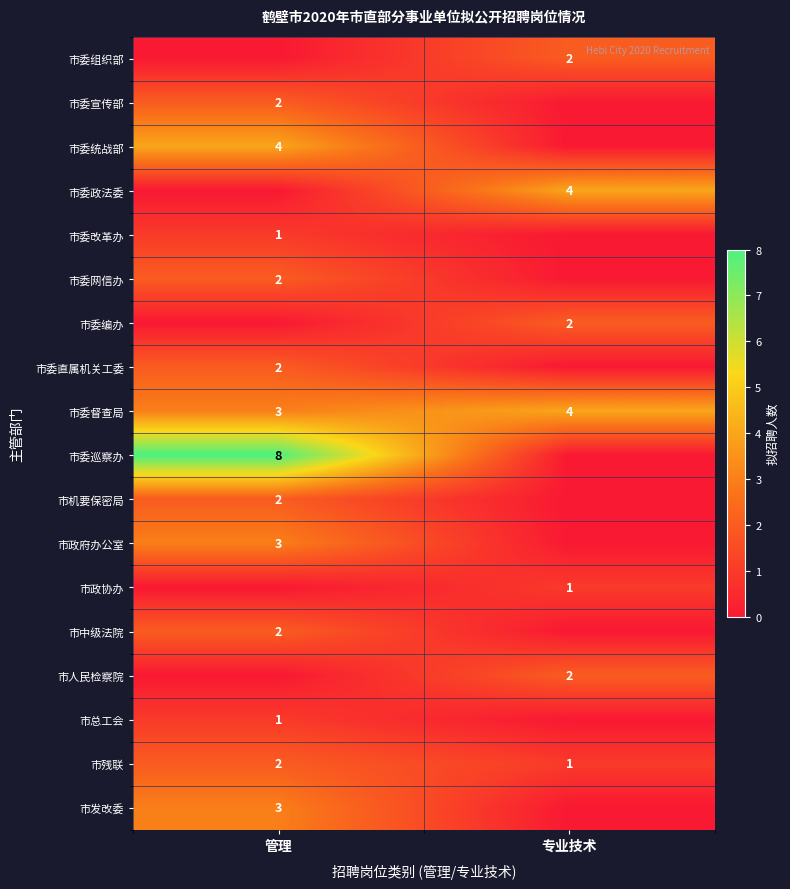

What is the sum of the 市委督查局 values at 管理 and 专业技术?

7